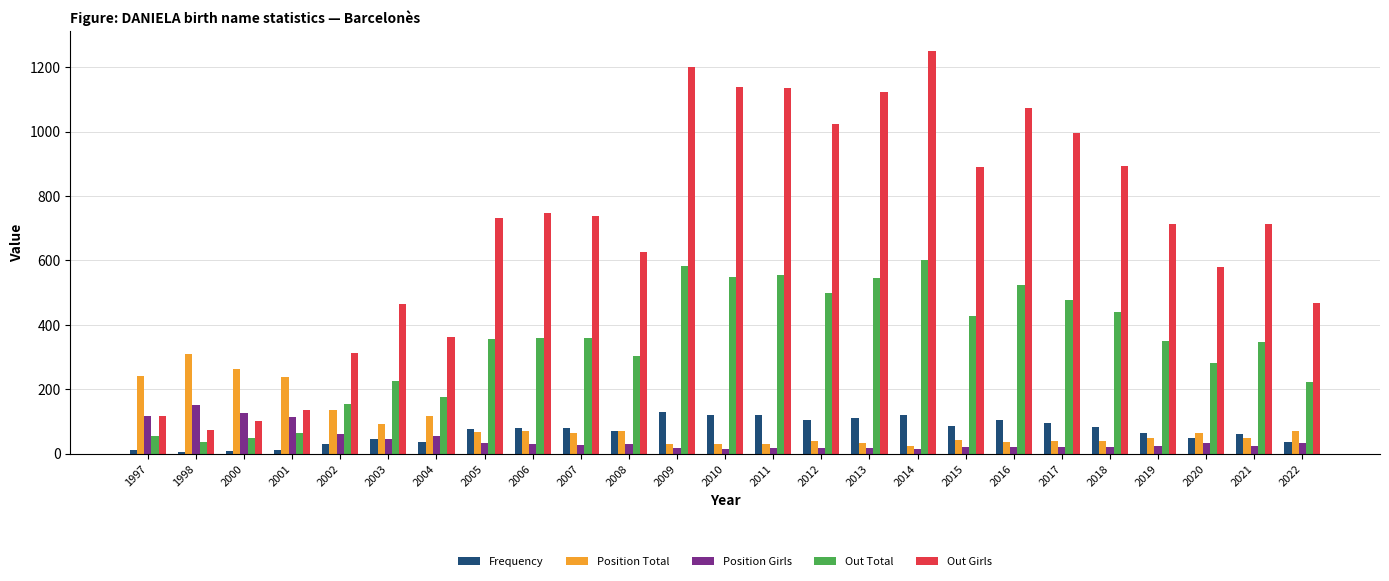

What is the value of the Position Total bar at the 2nd from the left?

309